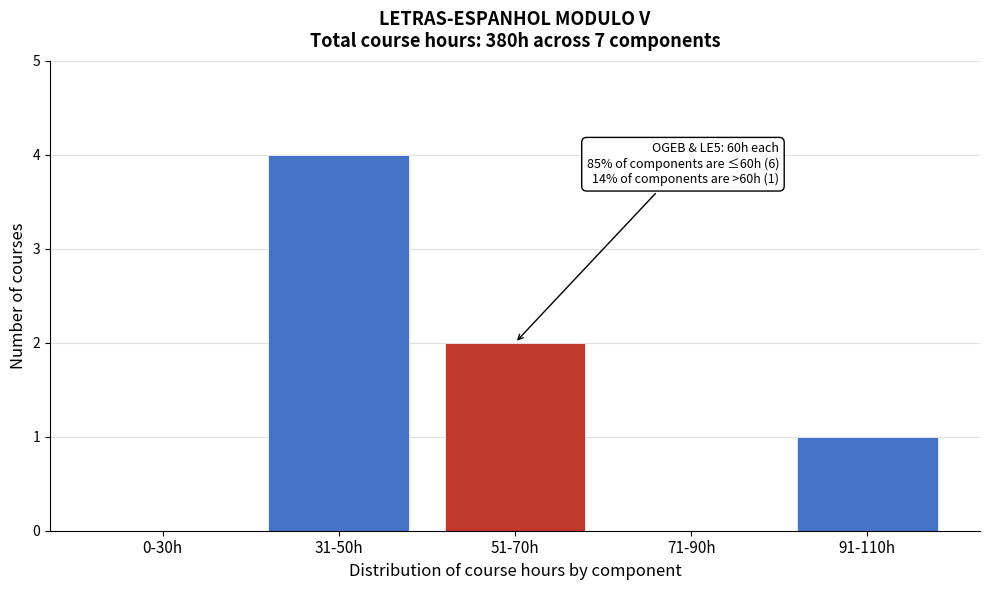

Reading left to right, list all the values displayed in this chart.

0-30h=0	31-50h=4	51-70h=2	71-90h=0	91-110h=1